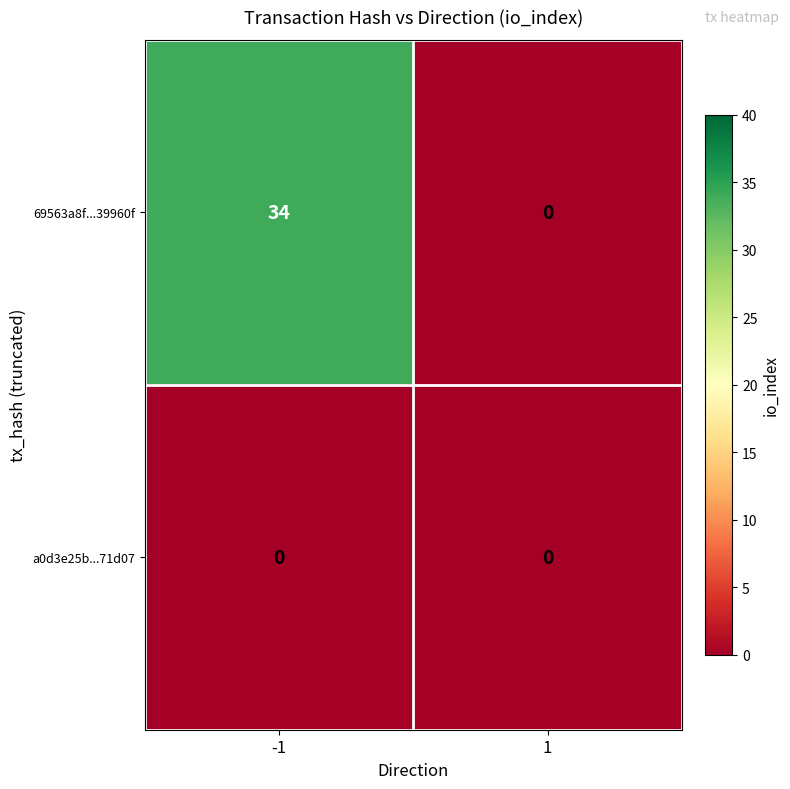

Read the 69563a8f...39960f value at -1.

34